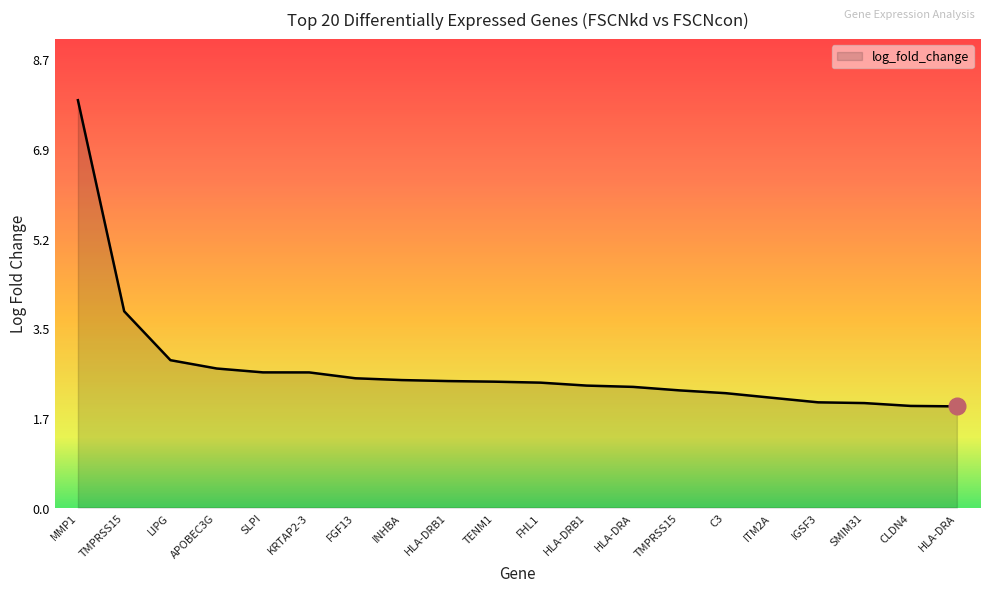

Rank the categories by value from lowest to highest.

HLA-DRA, CLDN4, SMIM31, IGSF3, ITM2A, C3, TMPRSS15, HLA-DRA, HLA-DRB1, FHL1, TENM1, HLA-DRB1, INHBA, FGF13, KRTAP2-3, SLPI, APOBEC3G, LIPG, TMPRSS15, MMP1